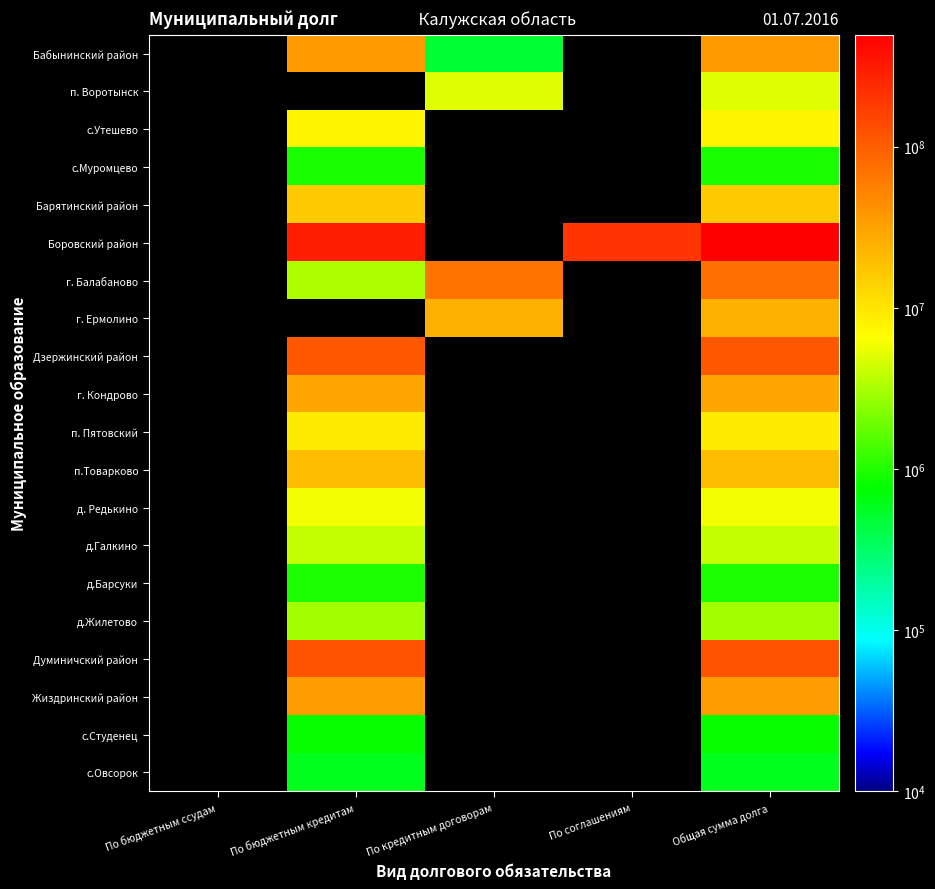

Between По кредитным договорам and По бюджетным кредитам, which is larger?

По бюджетным кредитам